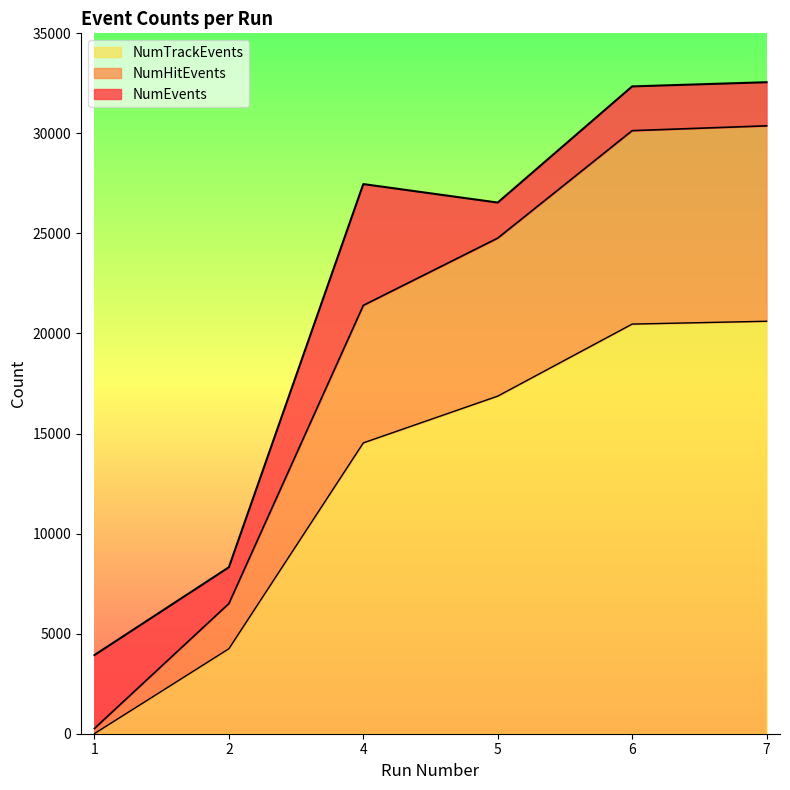

Which series has the widest spread of values?

NumHitEvents